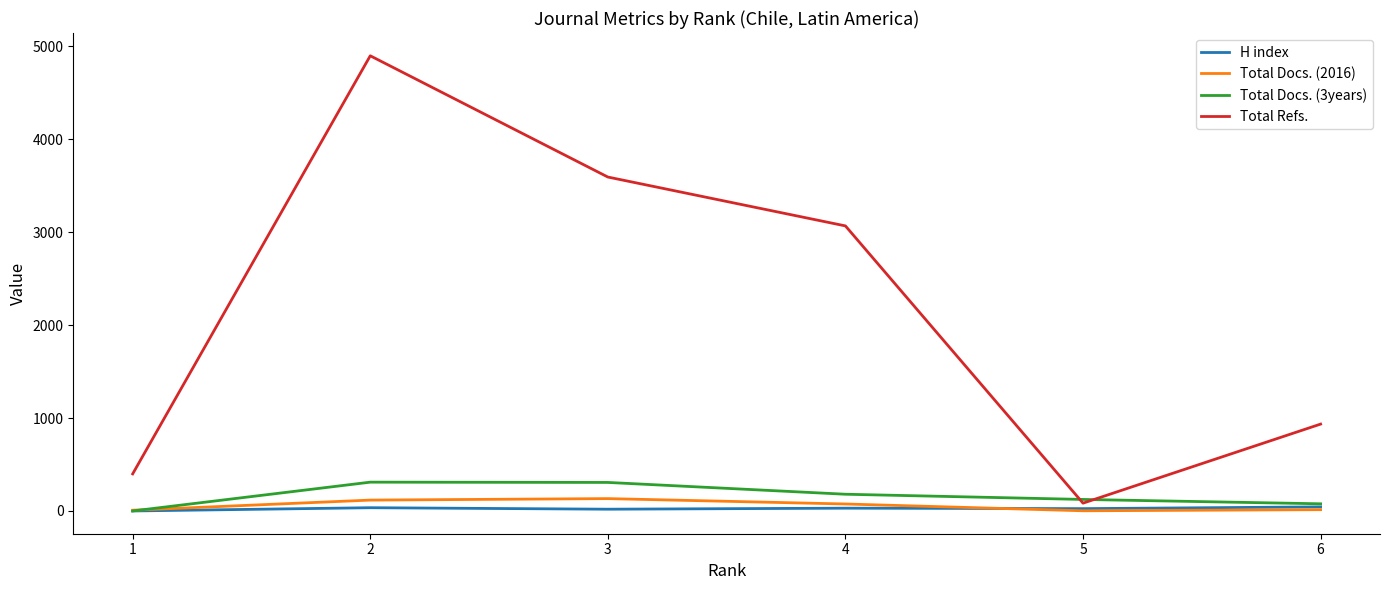

Which series has the largest total across all categories?

Total Refs.